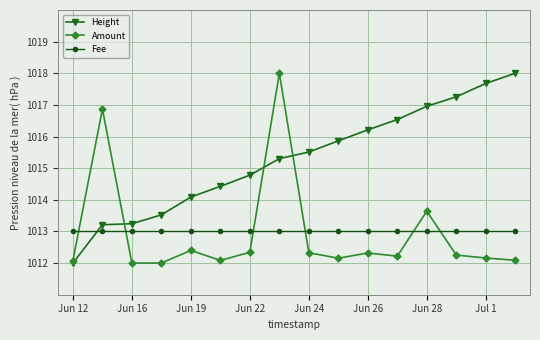

In Amount, how many points are lower than both neighbors (excluding endpoints)?

4